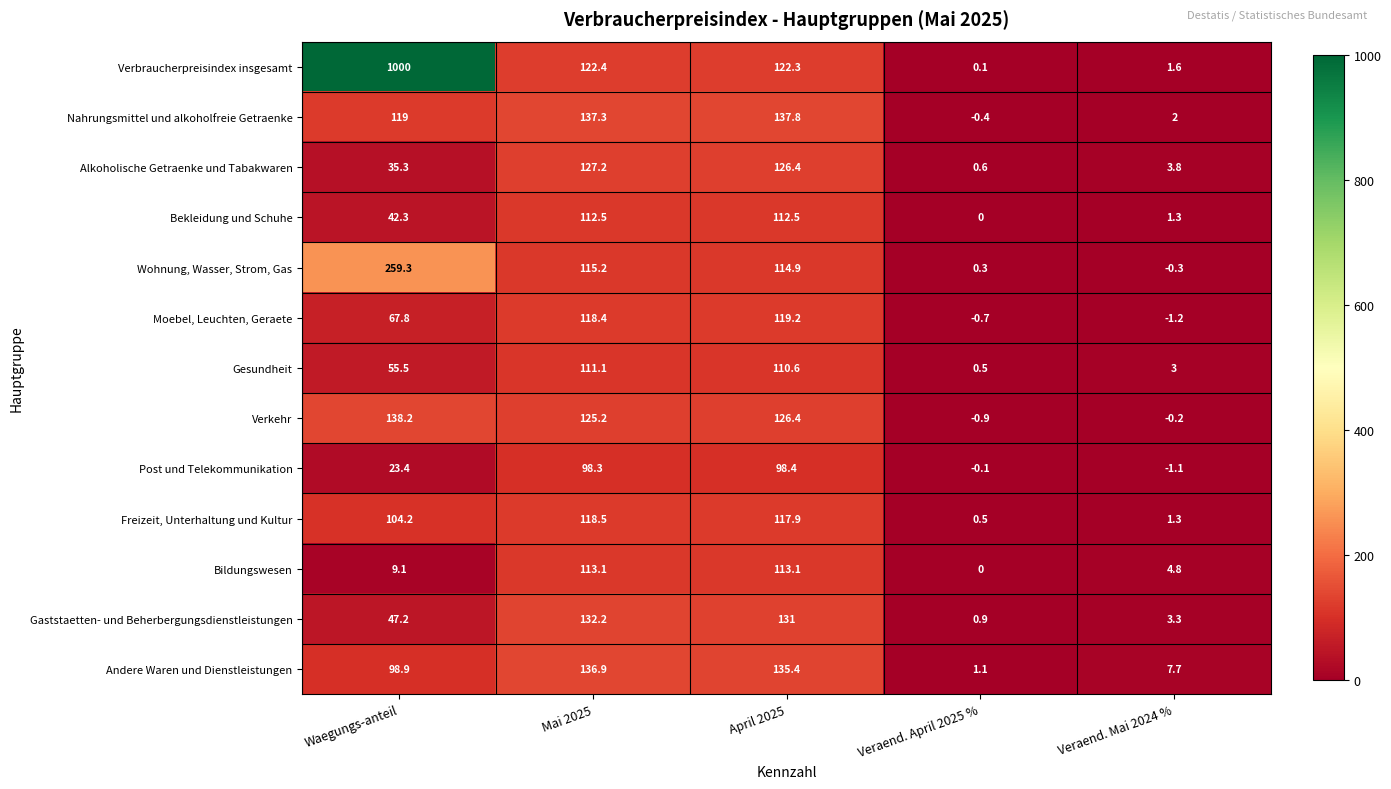

List the labels in order of Moebel, Leuchten, Geraete value, largest first.

April 2025, Mai 2025, Waegungs-anteil, Veraend. April 2025 %, Veraend. Mai 2024 %